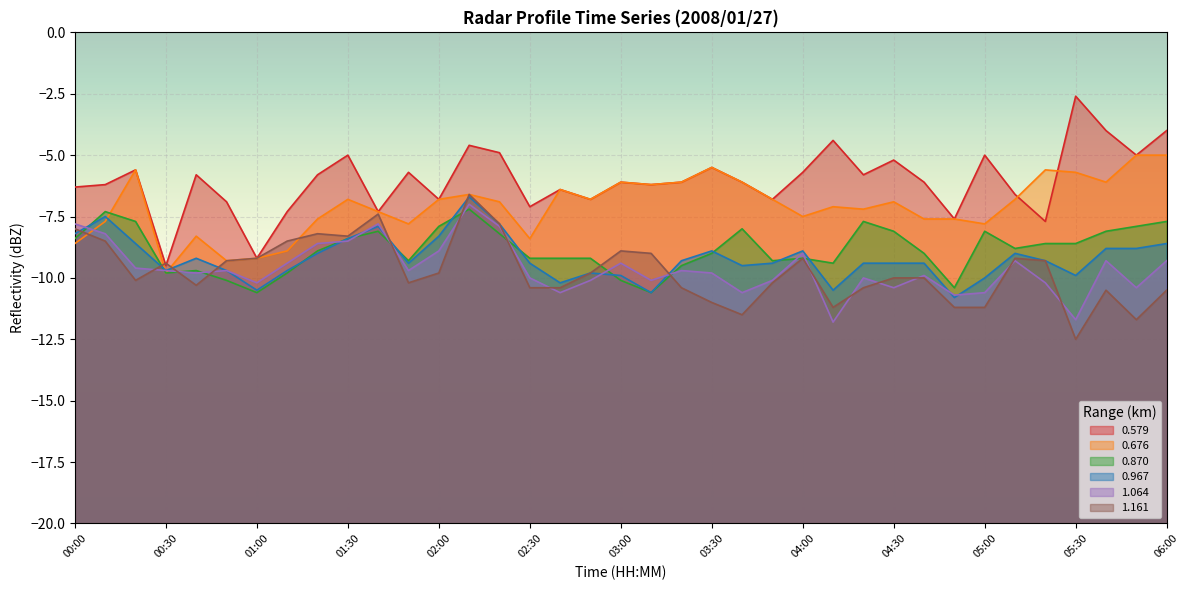

What is the lowest value of the 0.579 series?

-9.5